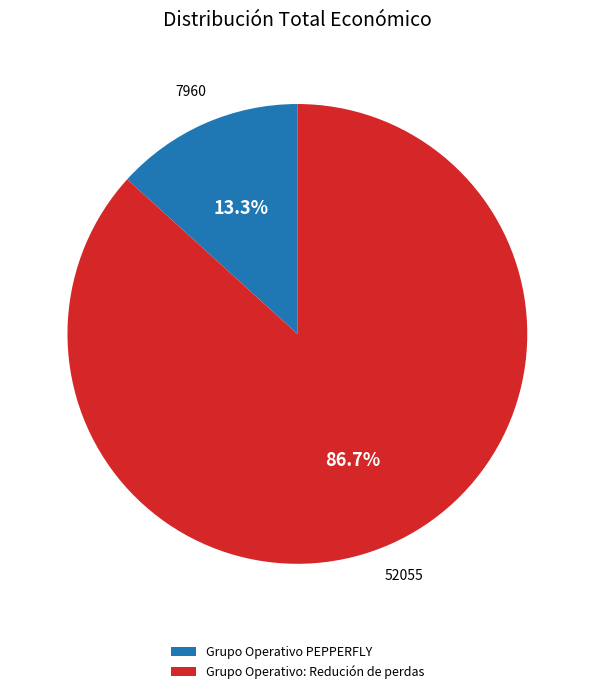

Which slice represents more than half of the pie?

Grupo Operativo: Redución de perdas